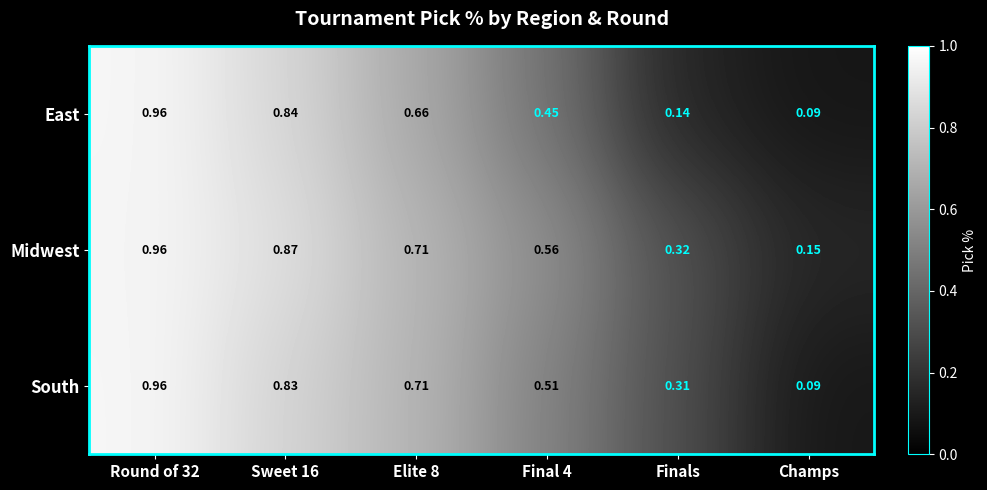

Between Final 4 and Champs, which series saw the biggest shift?

South